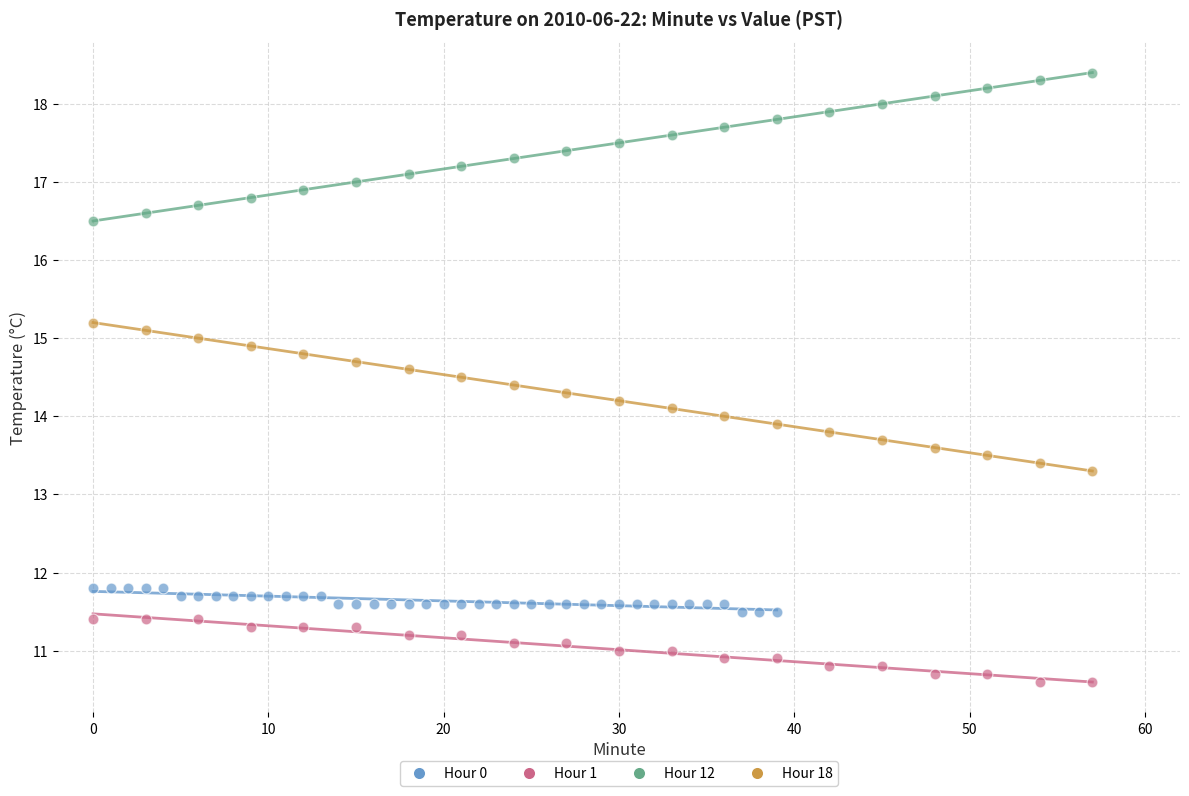

Which series contains the highest Y value?

Hour 12